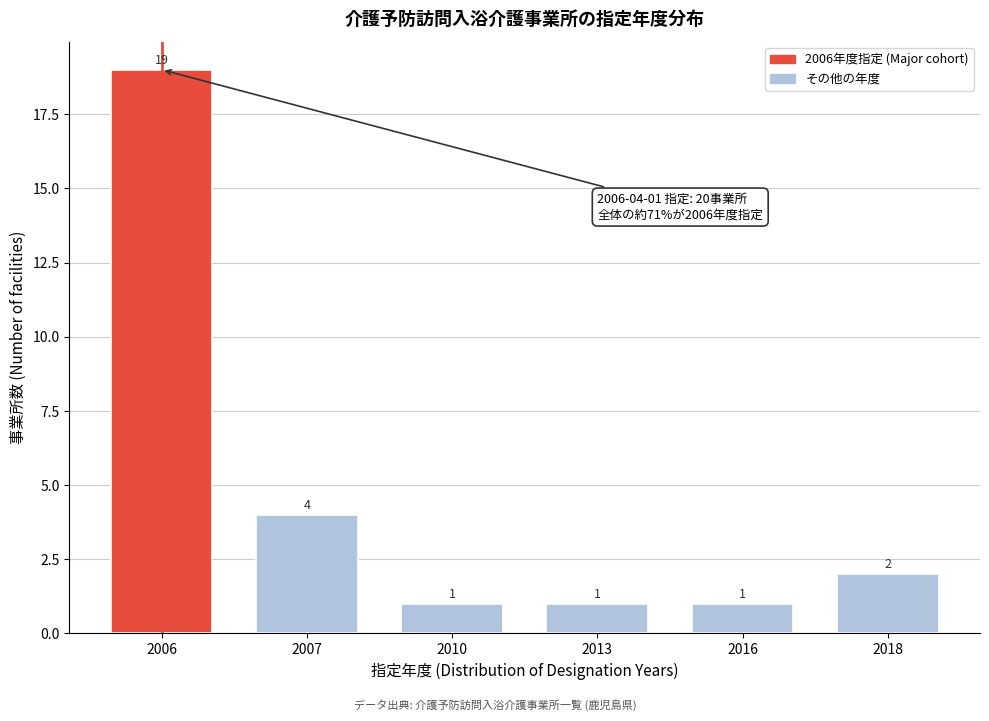

Reading right to left, transcribe all the data shown in this chart.

2018=2	2016=1	2013=1	2010=1	2007=4	2006=19